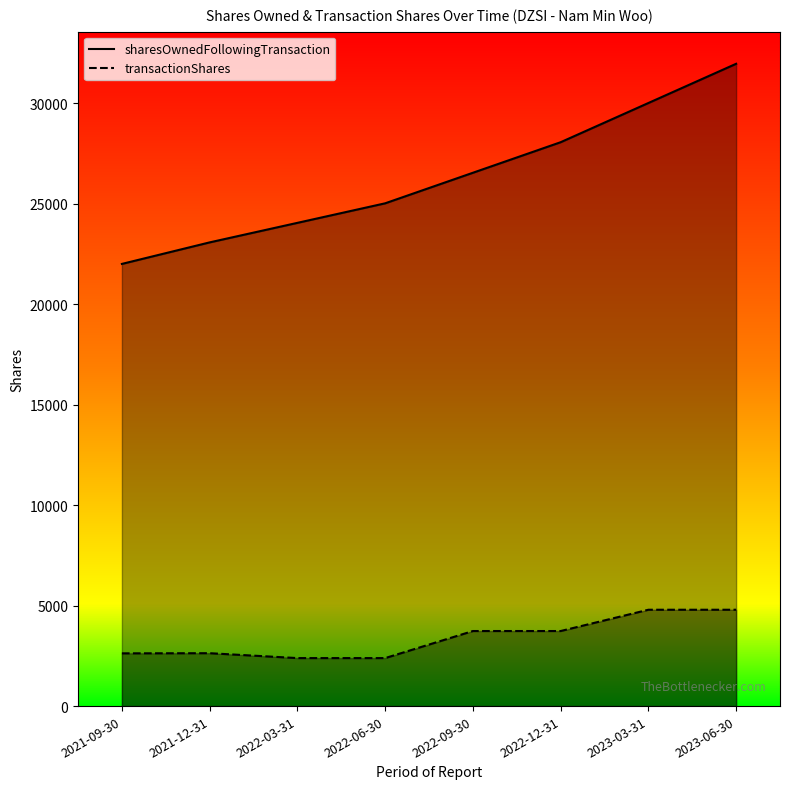

At which category does transactionShares reach its first local peak?

2021-12-31